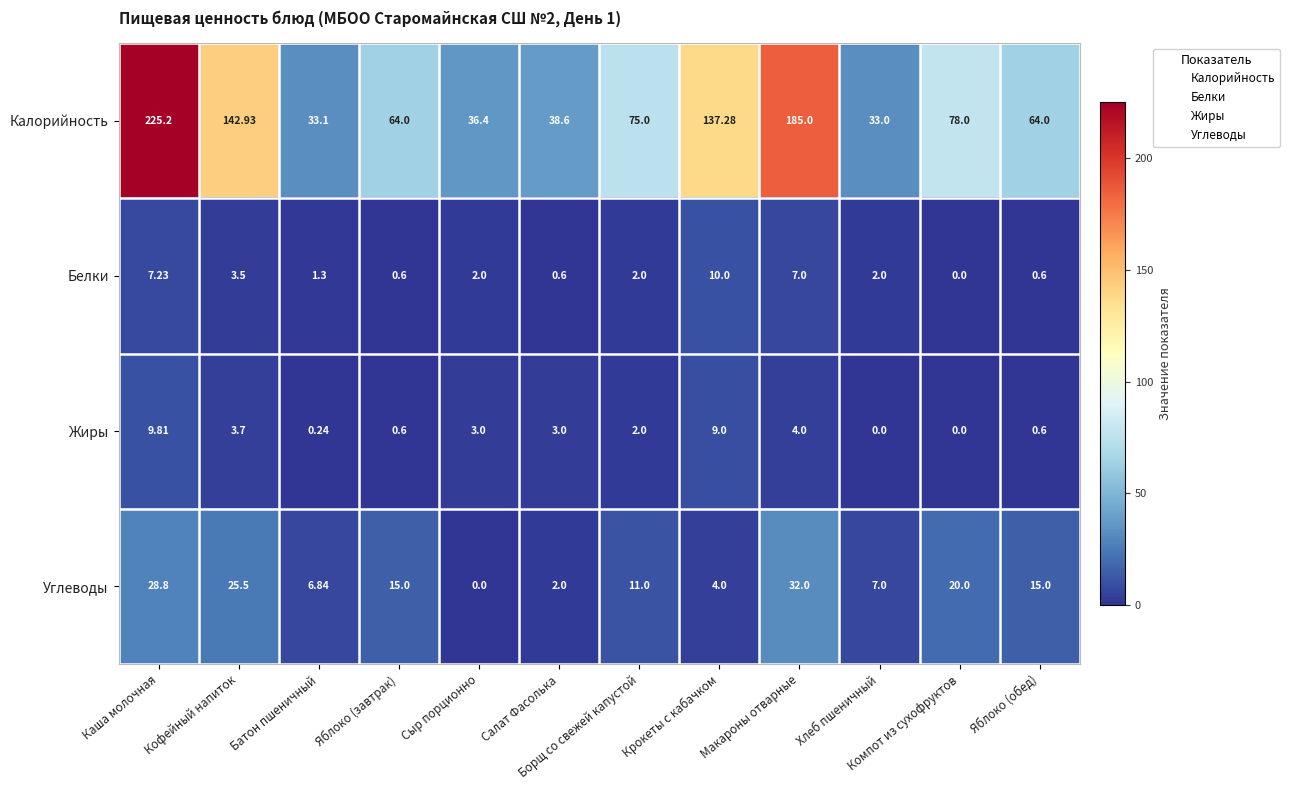

Which category has the highest value across all series?

Каша молочная